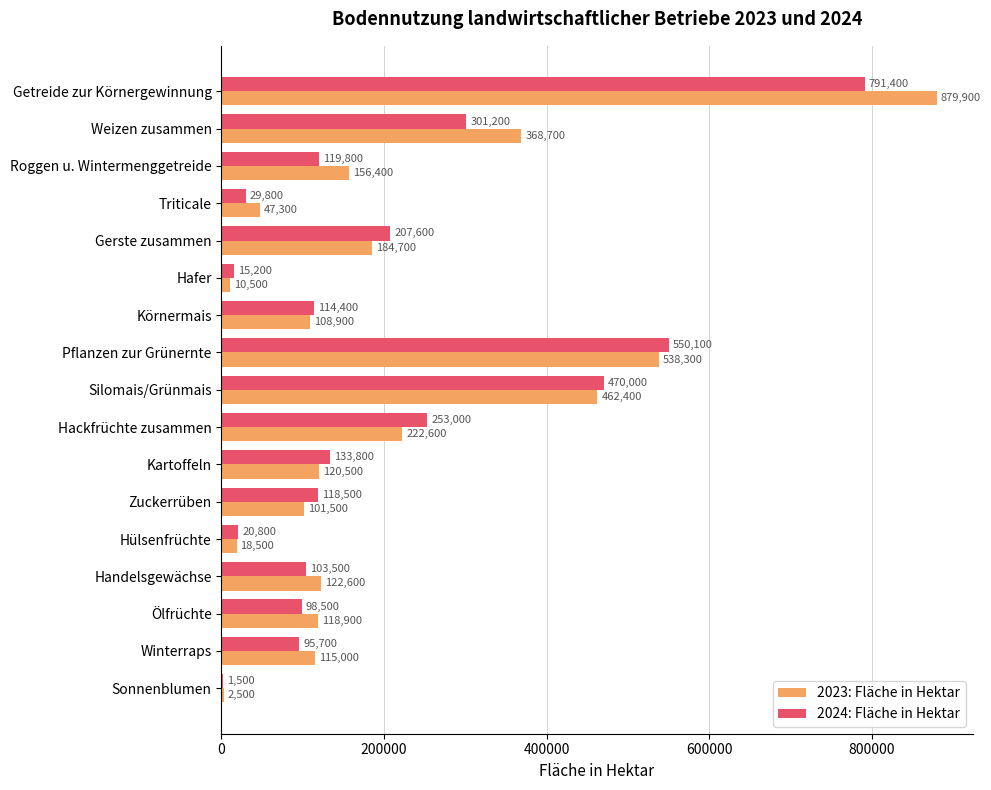

What is the sum of all 2023: Fläche in Hektar values?

3579200